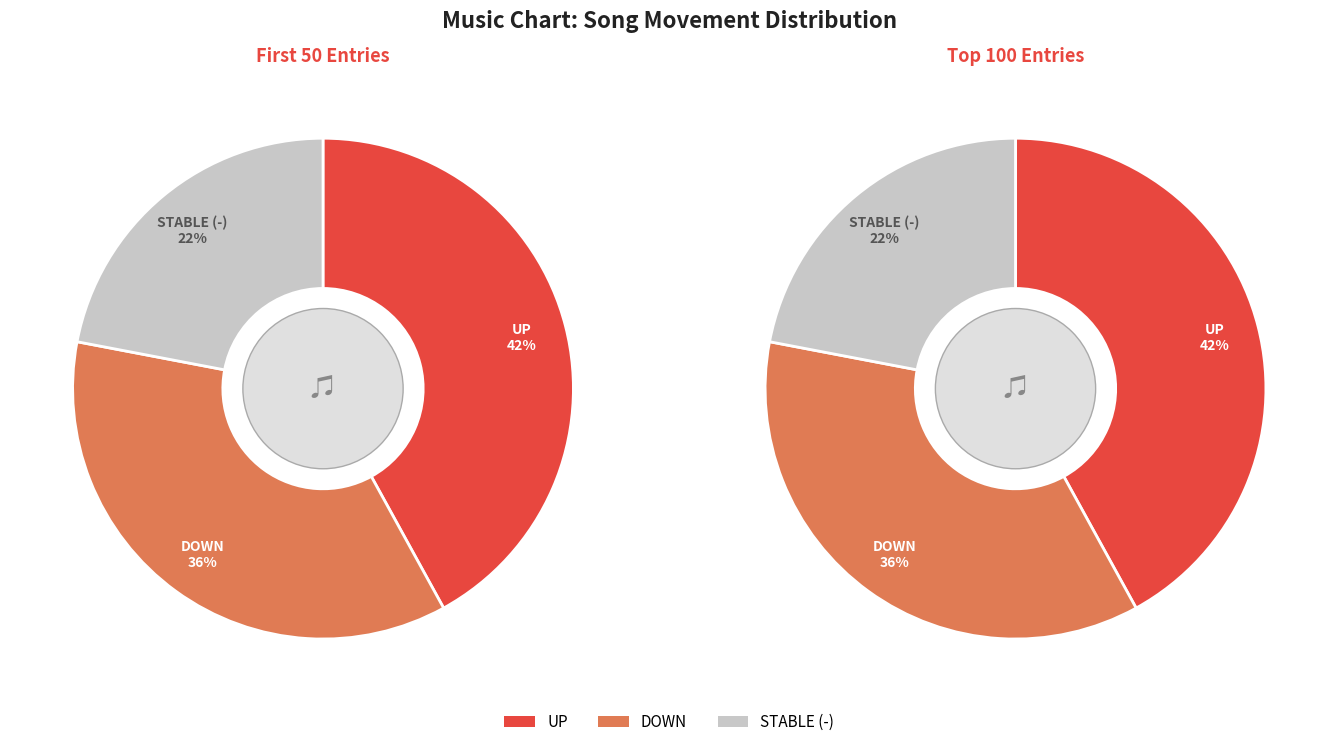

How many segments does this pie chart have?

3